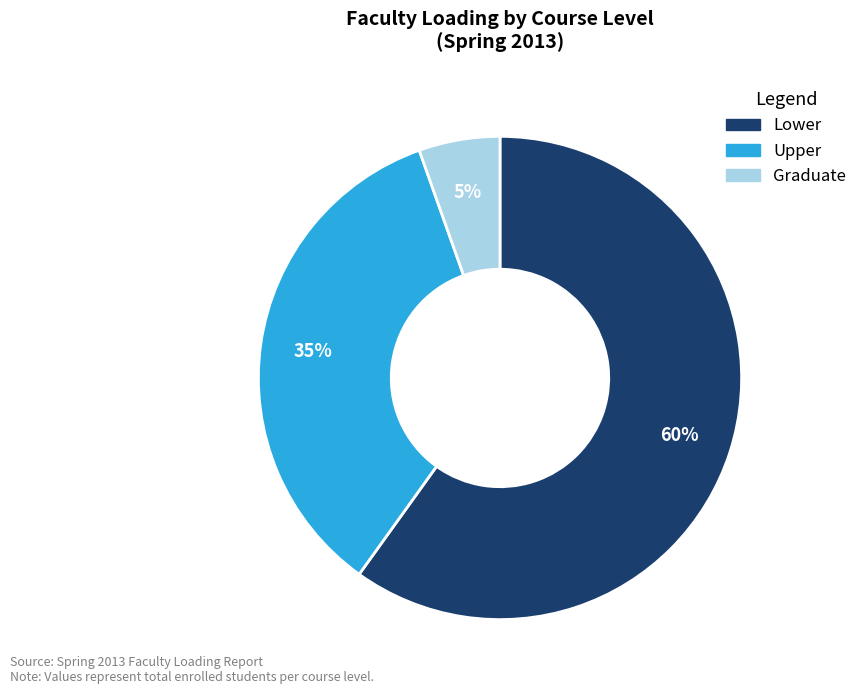

Does any single category account for the majority?

Yes